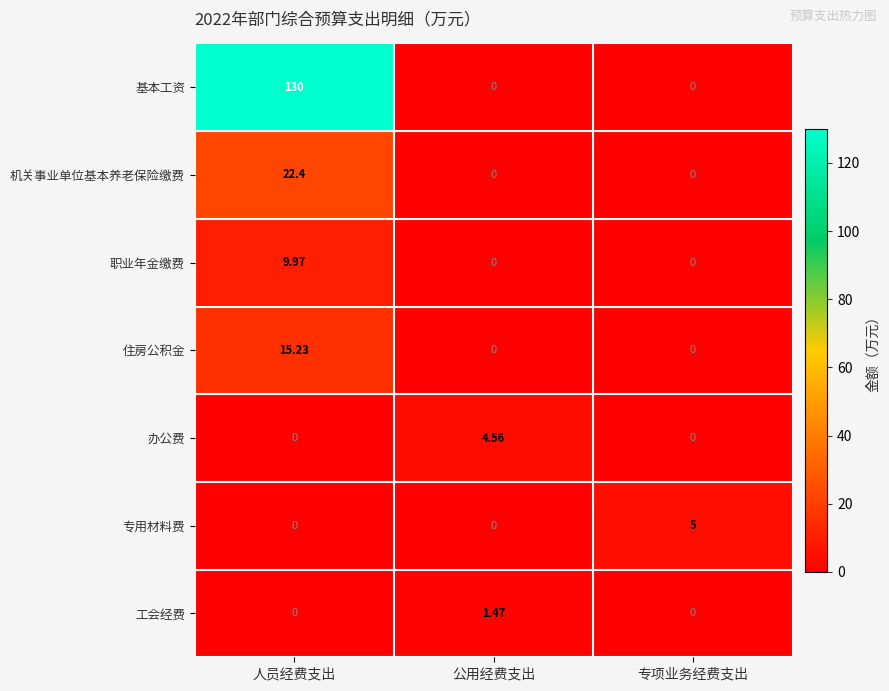

At how many categories does at least one series exceed 19?

1